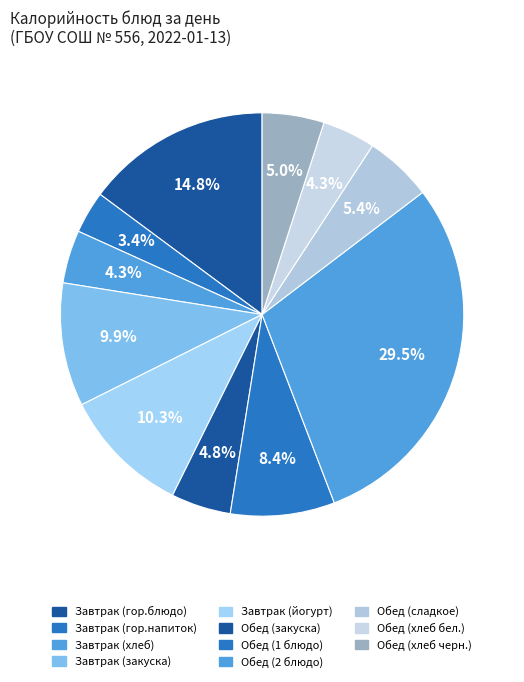

Count the number of slices in the pie.

11